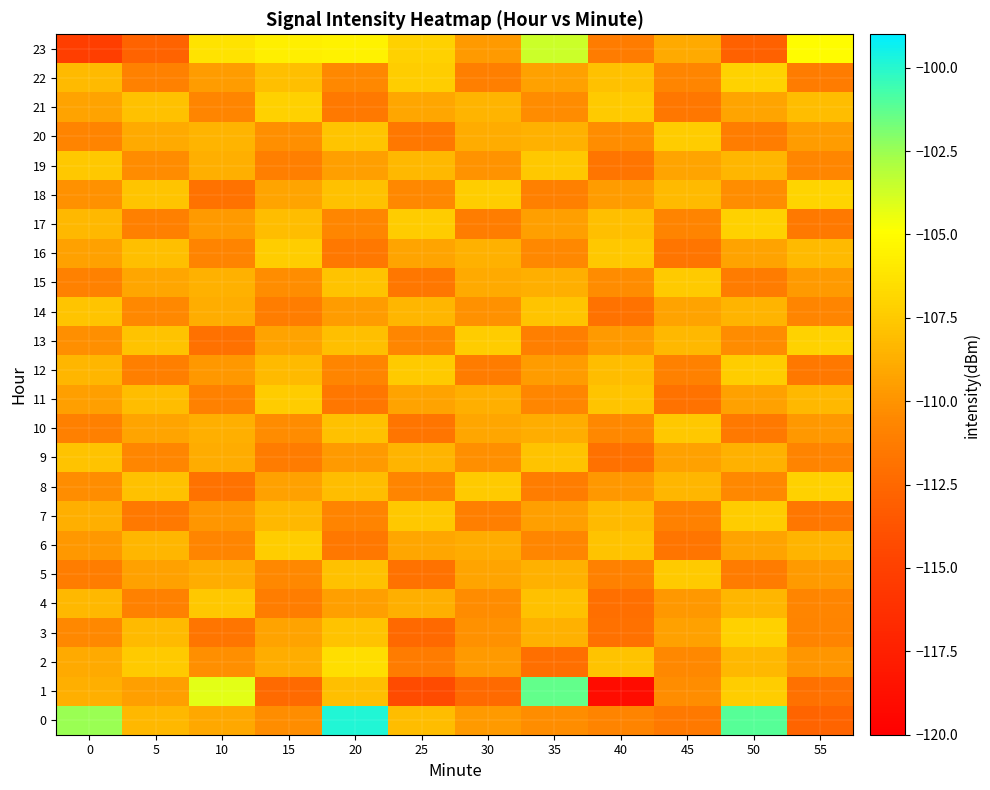

What is the spread (max minus min) of values at 5?

5.3